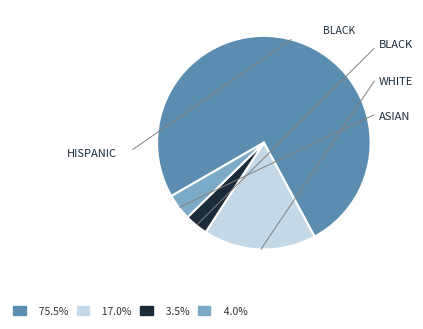

How many slices are in this pie chart?

4